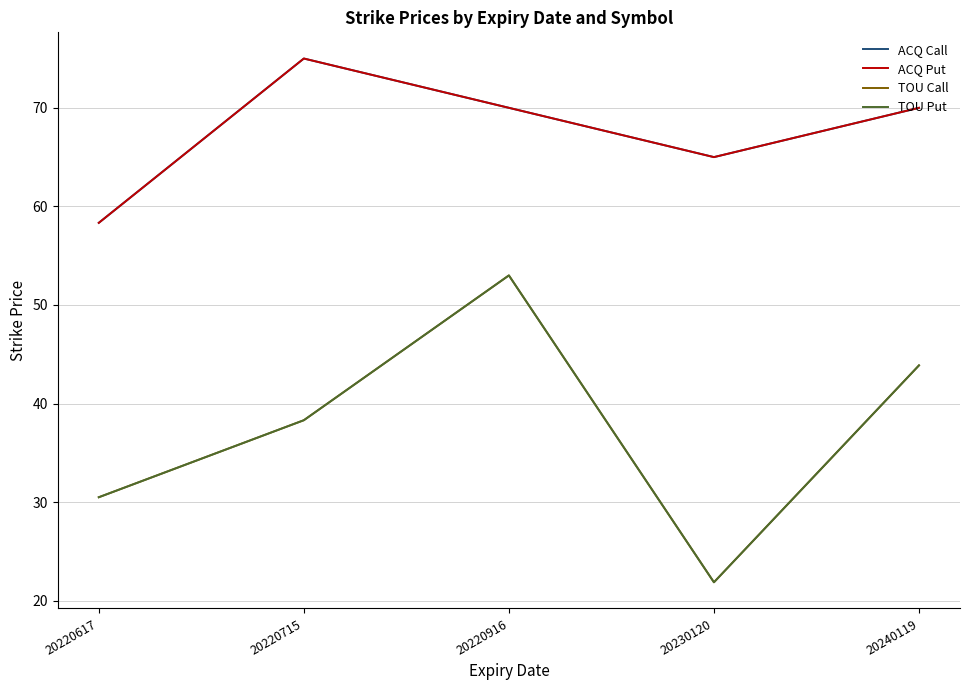

What is the spread (max minus min) of values at 20220715?

36.7